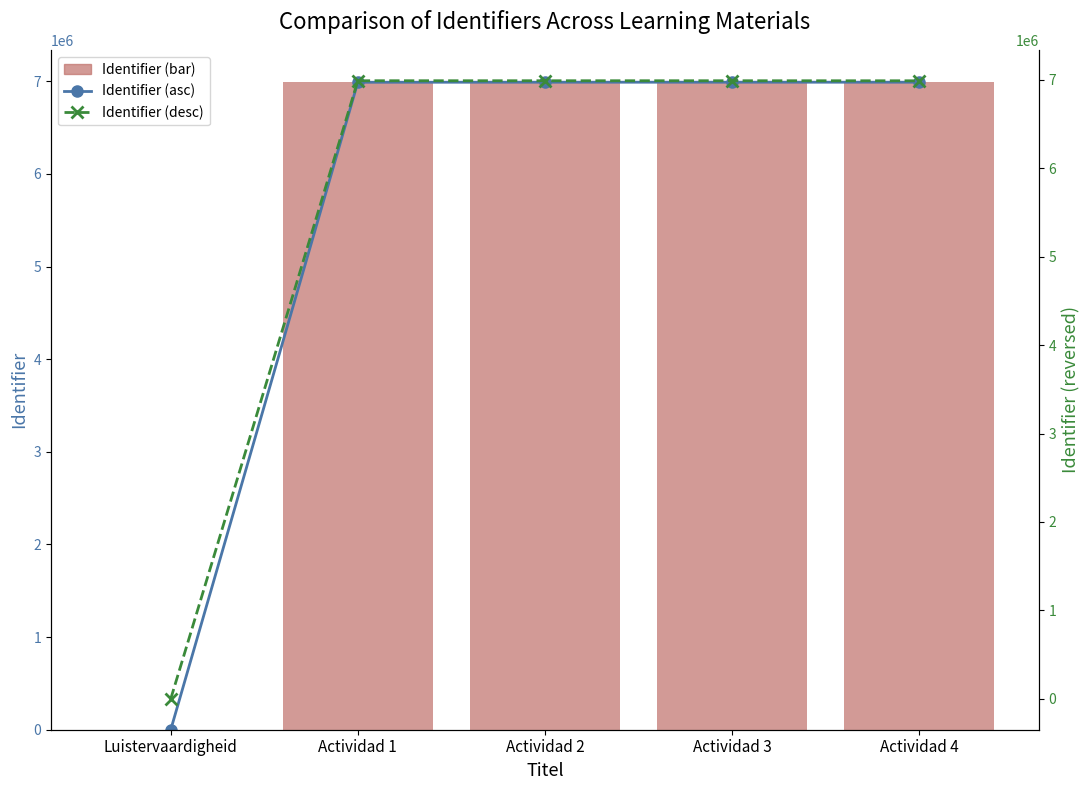

Reading left to right, what are all the values shown in this chart?

Identifier (asc): Luistervaardigheid=0	Actividad 1=6989971	Actividad 2=6990429	Actividad 3=6990498	Actividad 4=6990521
Identifier: Luistervaardigheid=0	Actividad 1=6989971	Actividad 2=6990429	Actividad 3=6990498	Actividad 4=6990521
Identifier (desc): Luistervaardigheid=0	Actividad 1=6990521	Actividad 2=6990498	Actividad 3=6990429	Actividad 4=6989971